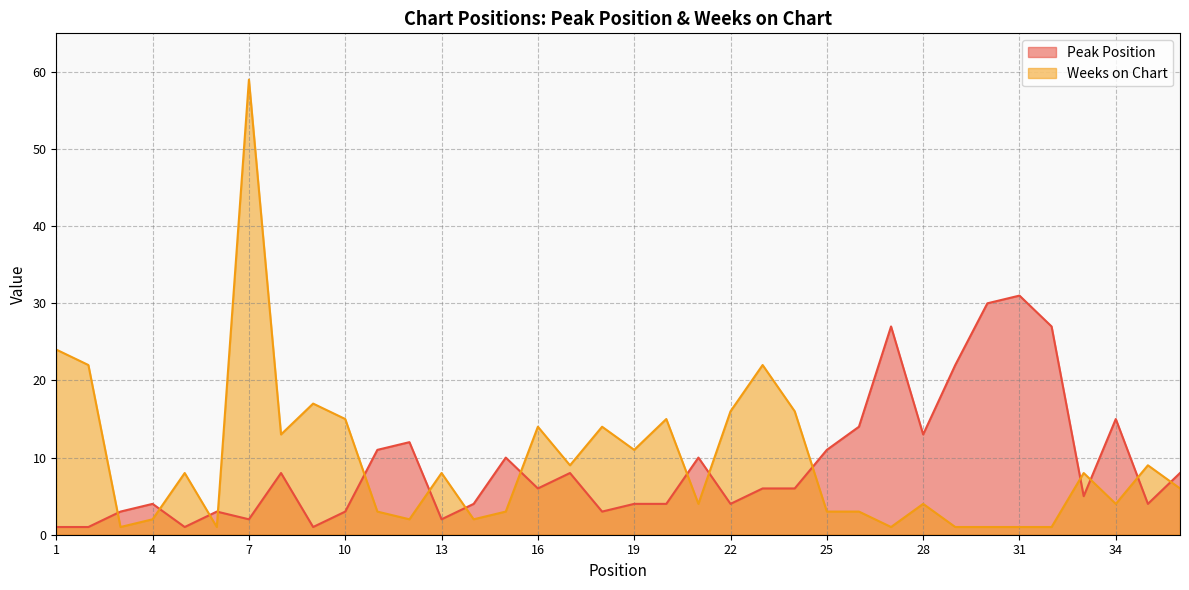

What is the average value of the Peak Position series?

9